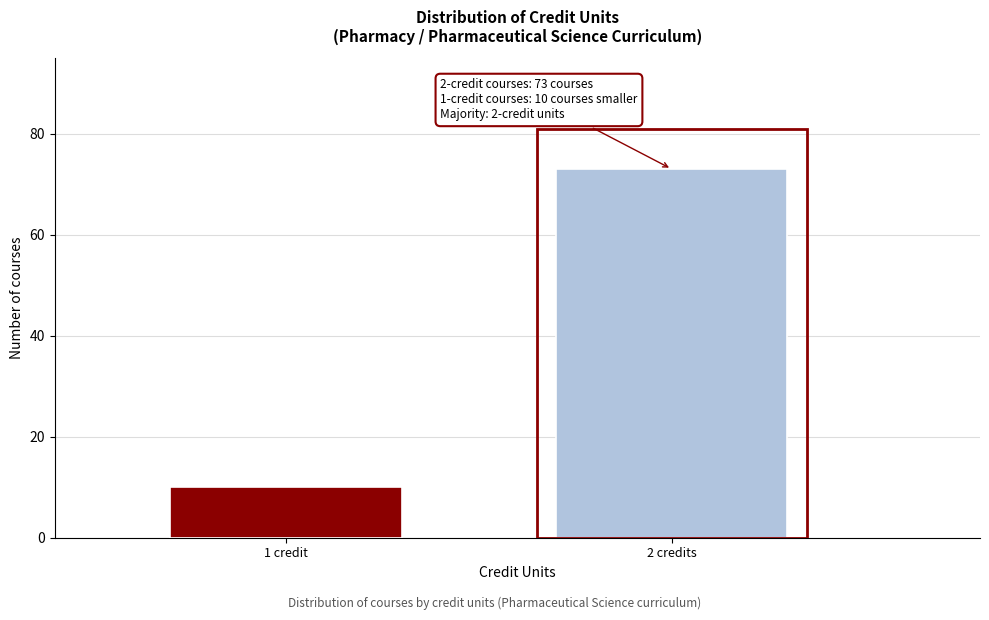

Reading right to left, what are all the values shown in this chart?

73	10